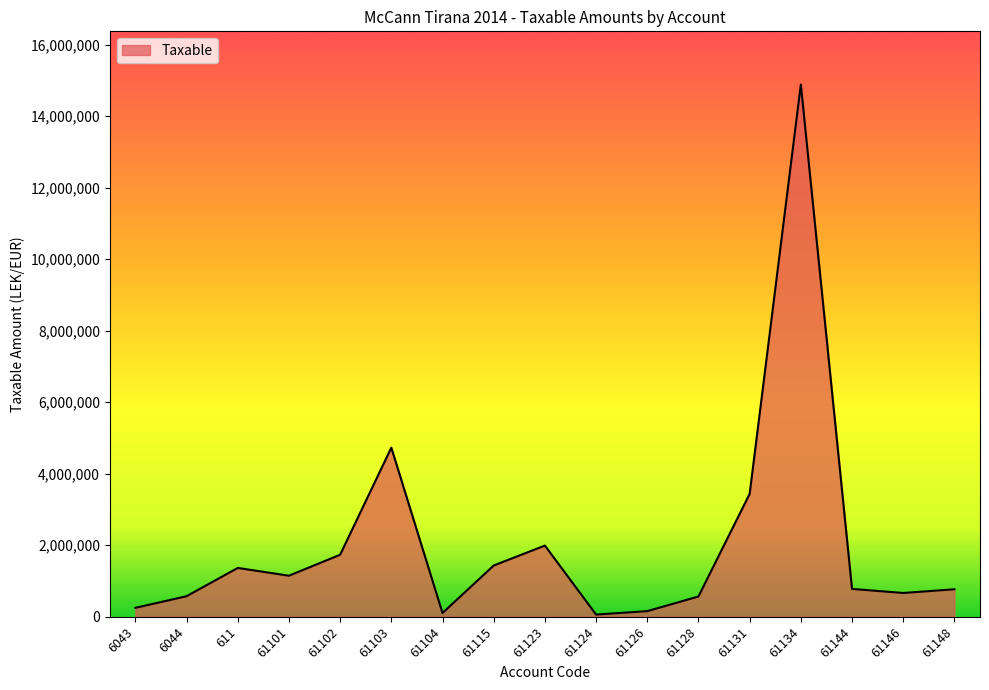

How many lines are shown in the chart?

1